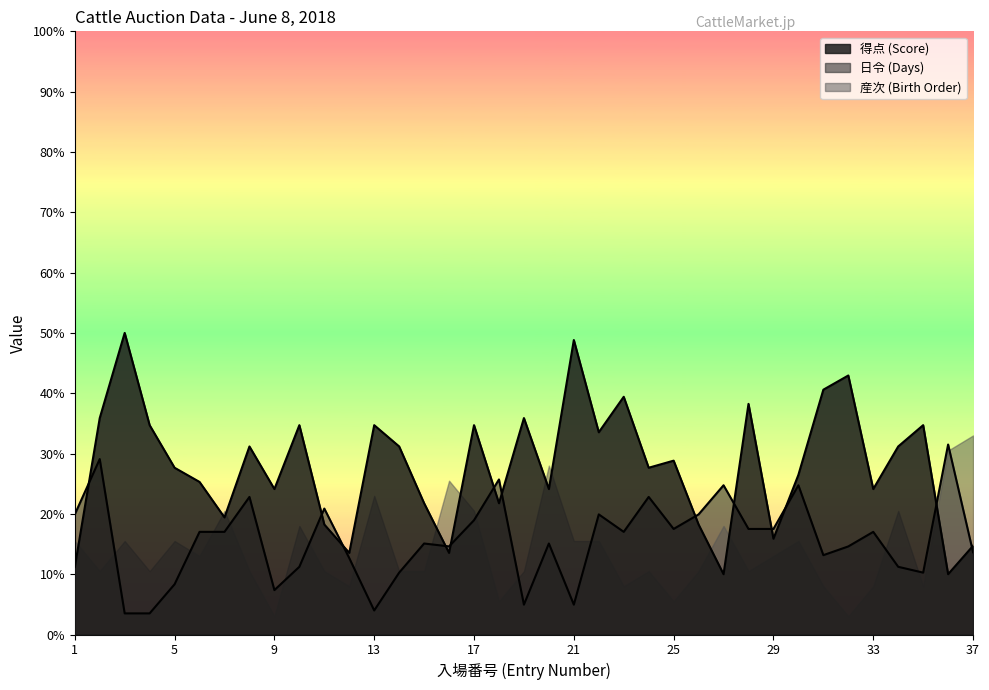

What is the value of the 得点 point at the 6th from the left?

25.3